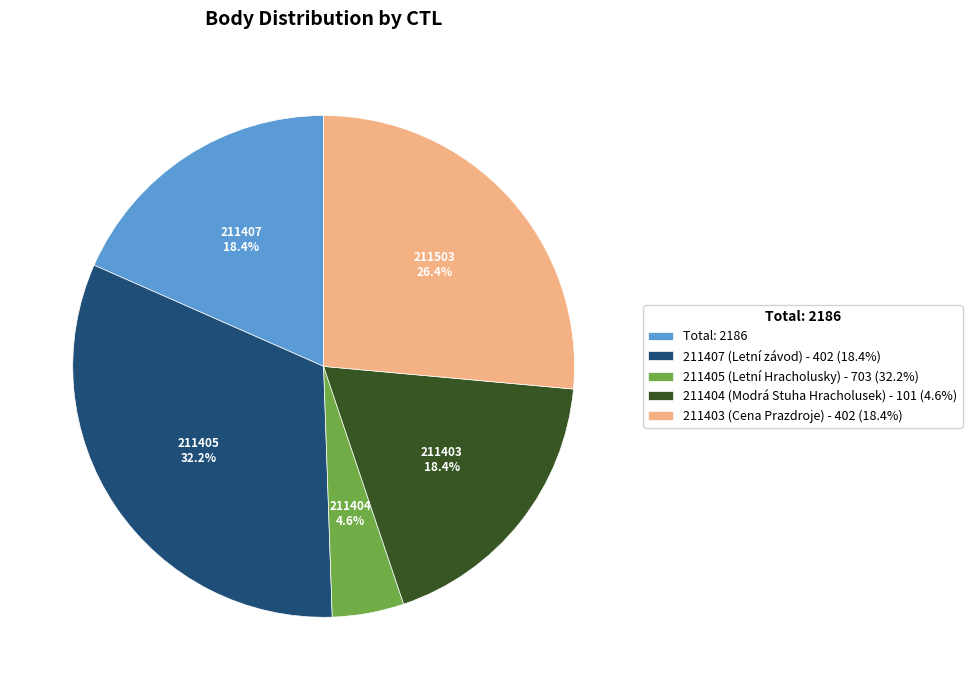

Is there a majority slice in this chart?

No